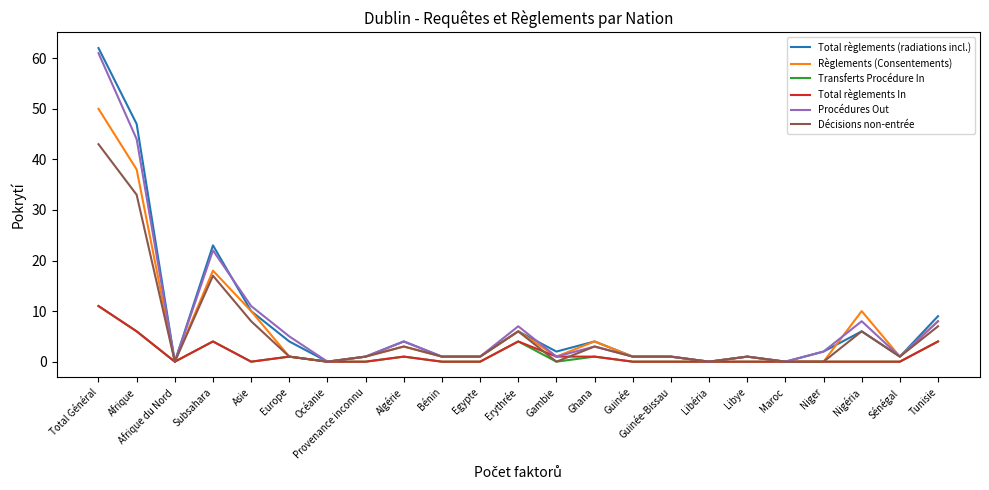

Where is the first local maximum for Décisions non-entrée?

Subsahara